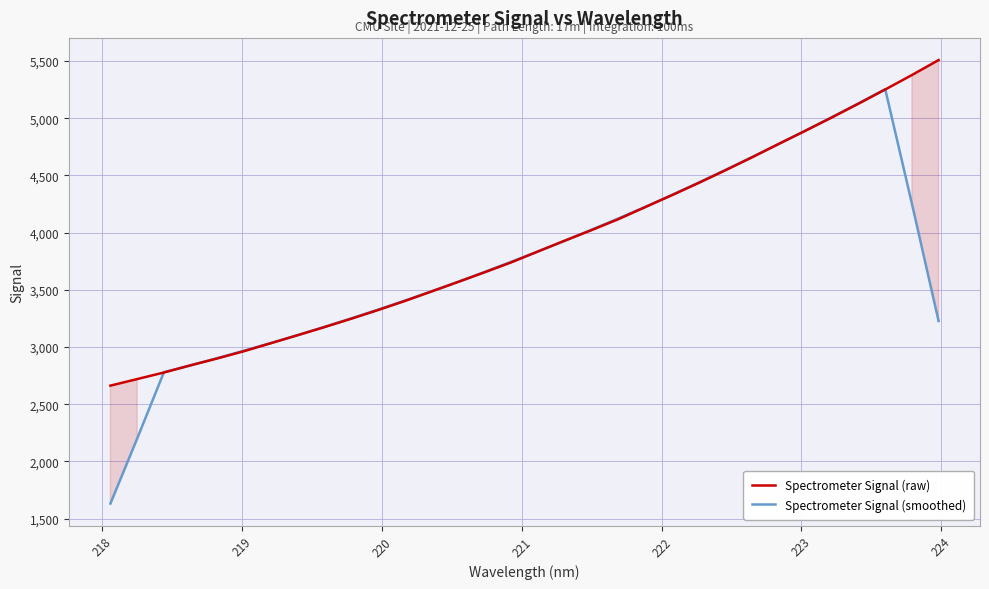

What is the sum of all Spectrometer Signal (smoothed) values?

119742.9